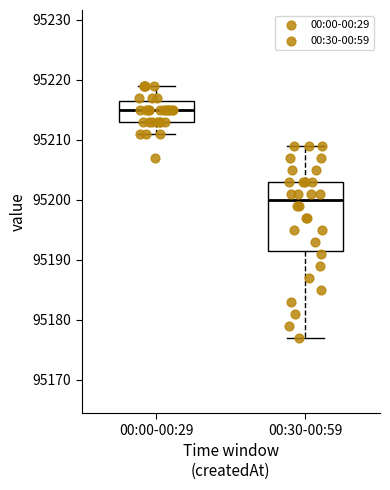

Where does the median line of the box for 00:30-00:59 sit on the y-axis? The values are not printed on the chart, so give them approximately, as read against the axis.

95200